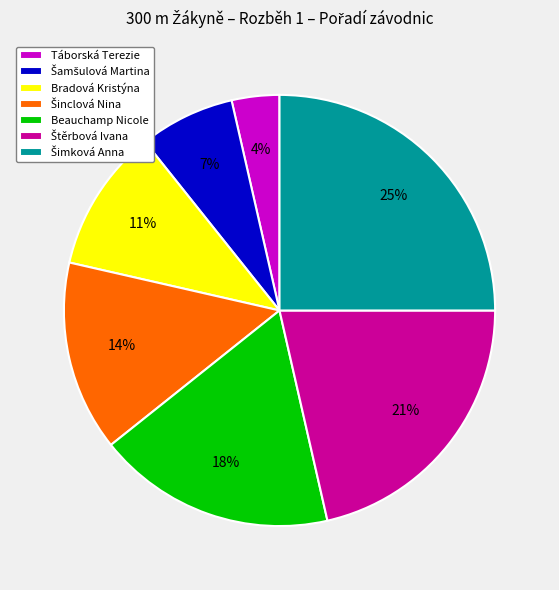

What is the smallest slice in the pie chart?

Táborská Terezie